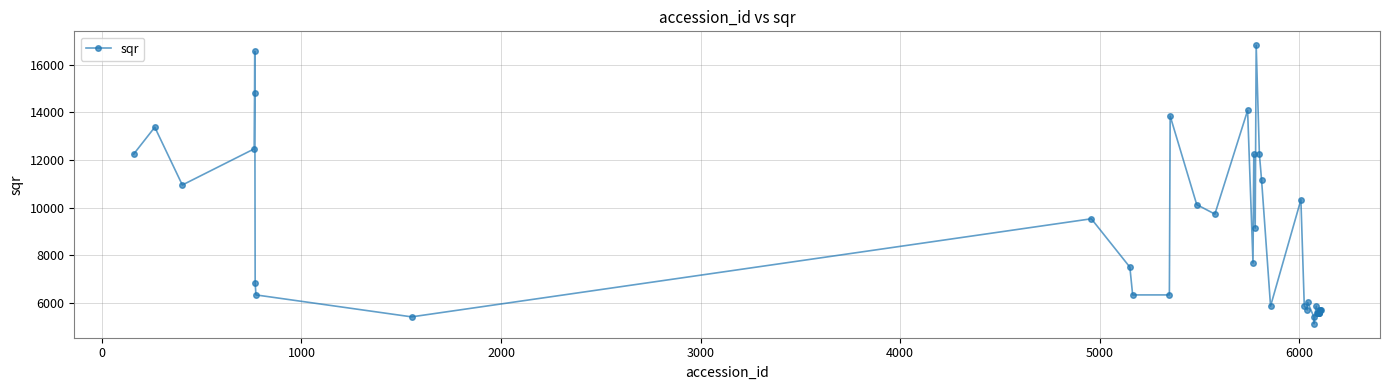

What is the value of the 31st point from the left?

5875.4